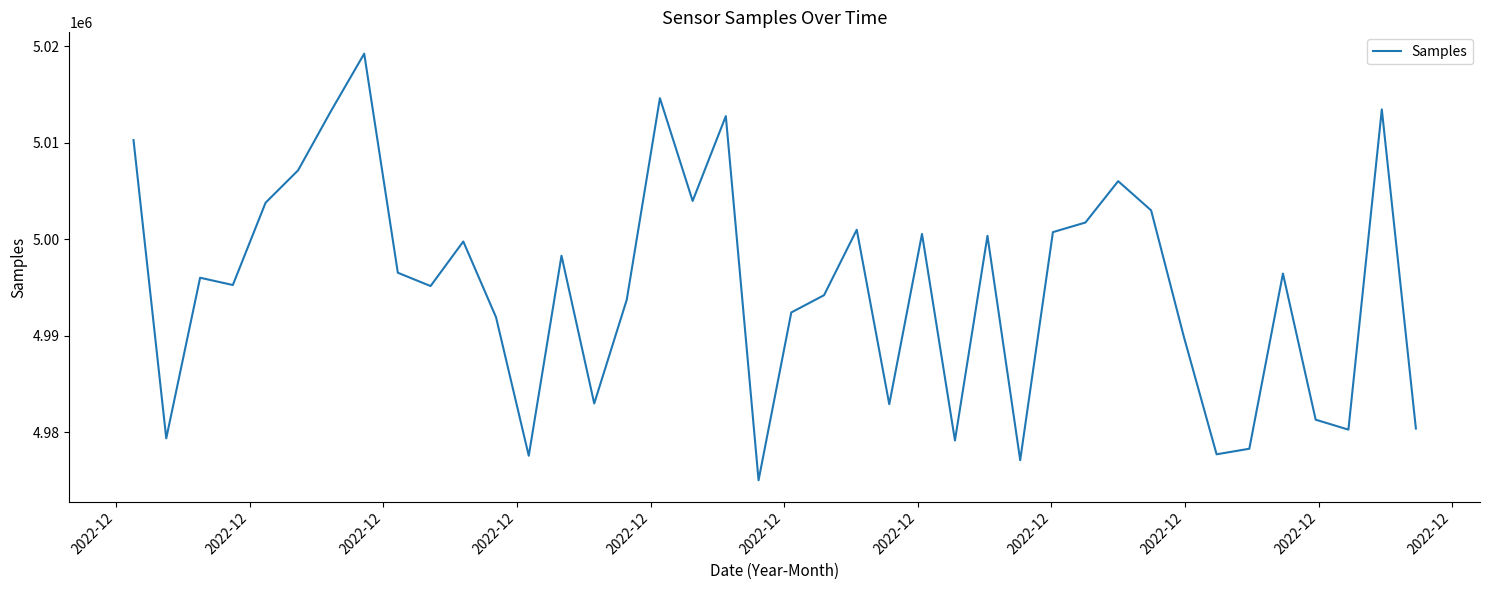

What is the minimum value shown in the chart?

4975031